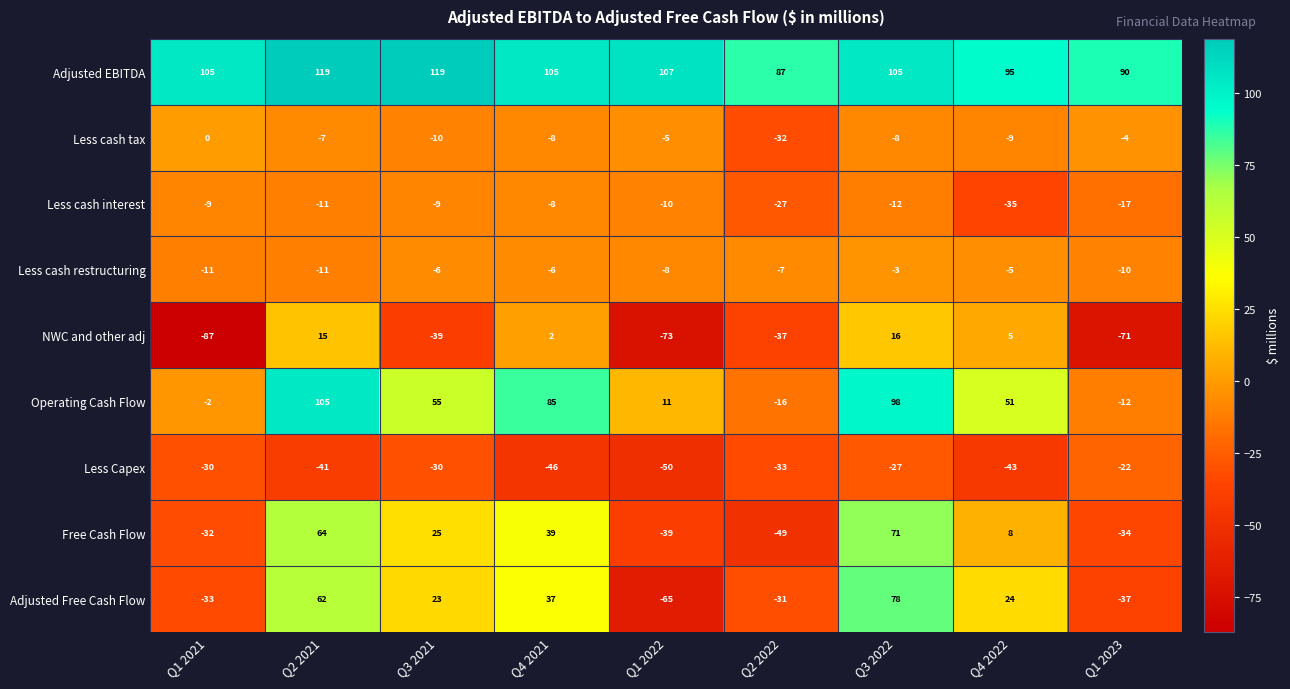

What is the approximate value of Free Cash Flow at Q1 2022?

-39